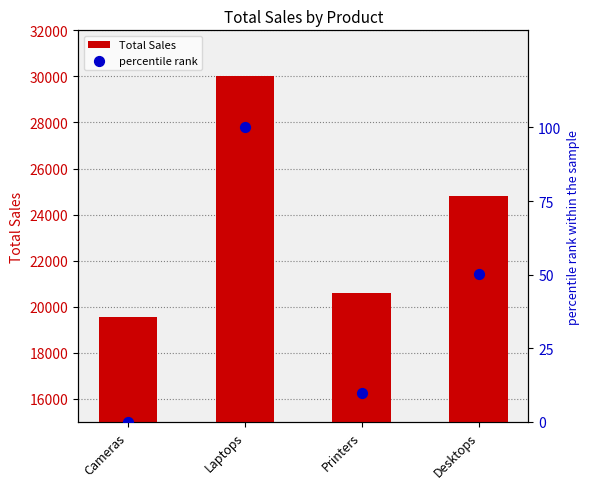

Is the value of percentile rank at Desktops greater than the value of Total Sales at Printers?

No